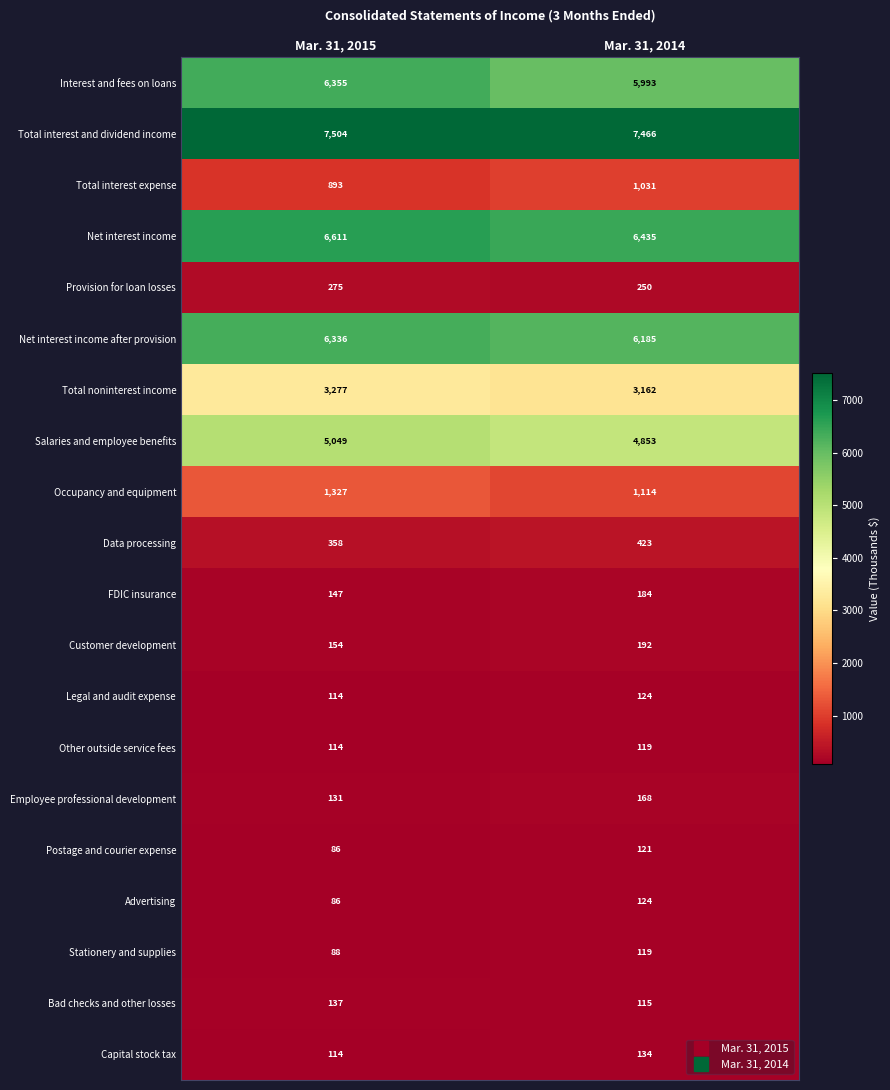

The value of Bad checks and other losses at Mar. 31, 2014 is 115. True or false?

True